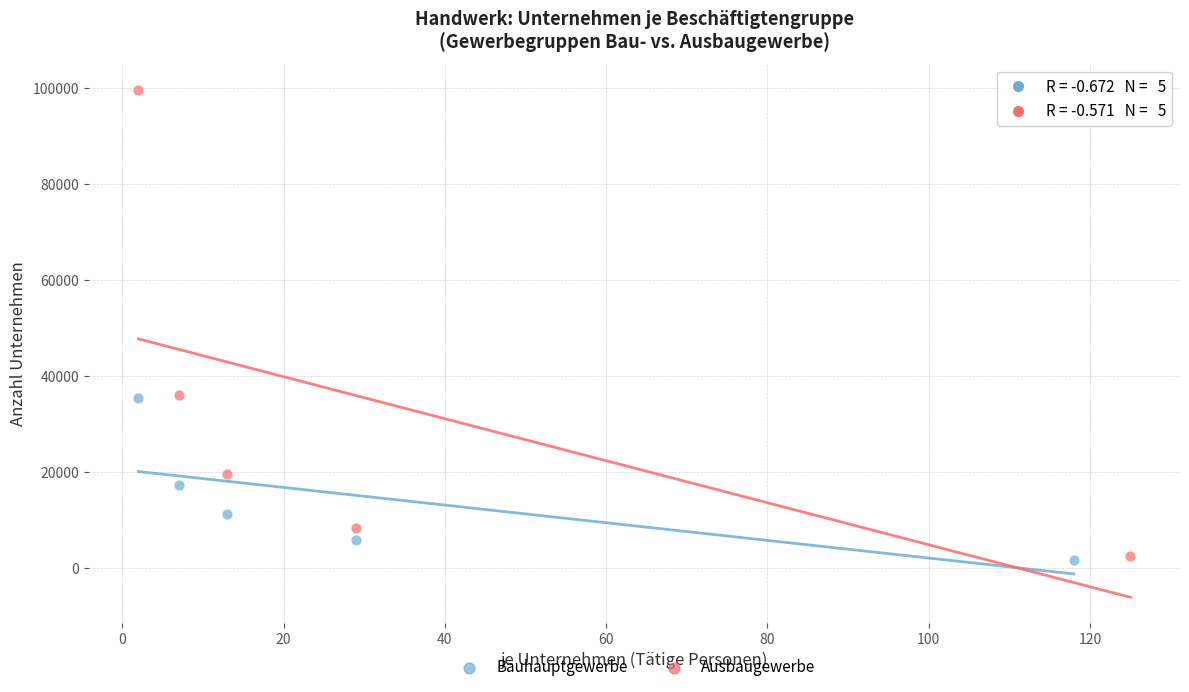

Which series contains the highest Y value?

Ausbaugewerbe